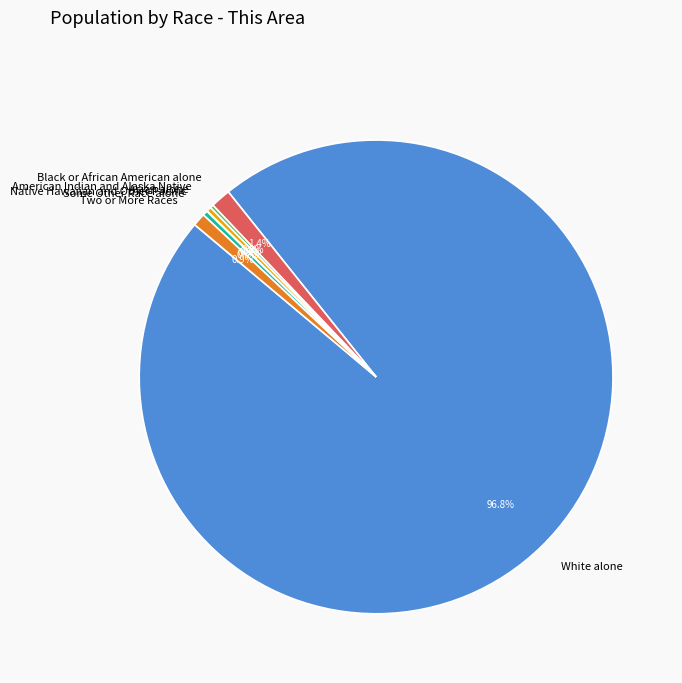

Which slice is the largest?

White alone